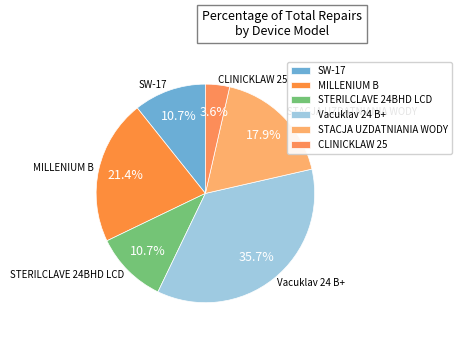

How many segments does this pie chart have?

6